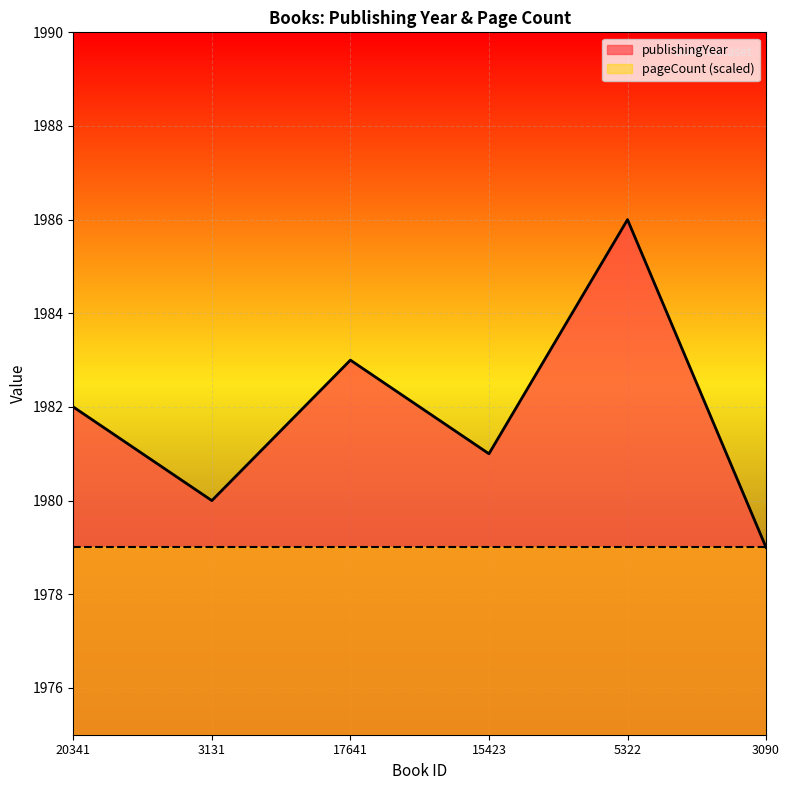

Approximately how many times larger is the value at 3090 compared to 20341?

1.0